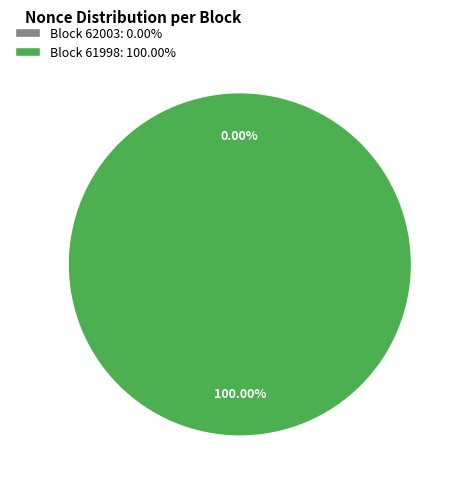

Which category has the biggest portion of the pie?

61998